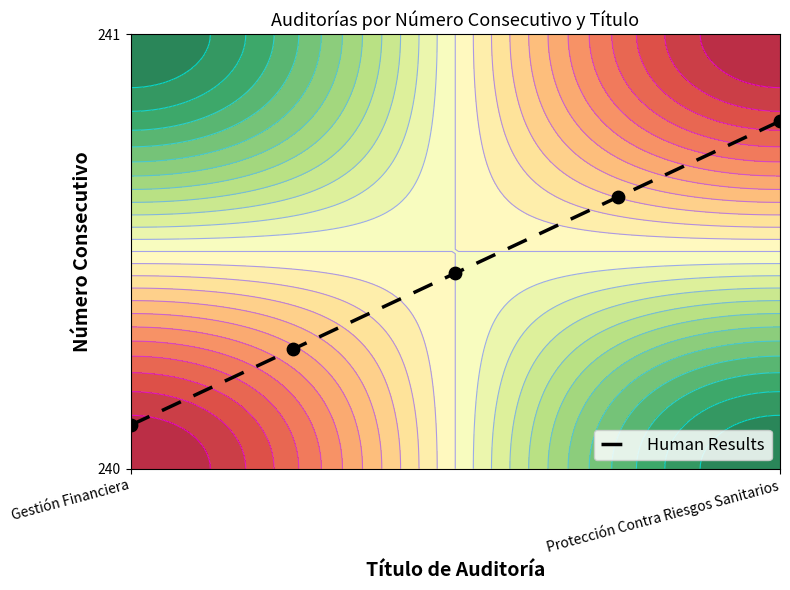

What is the difference between the maximum and minimum values?

0.7